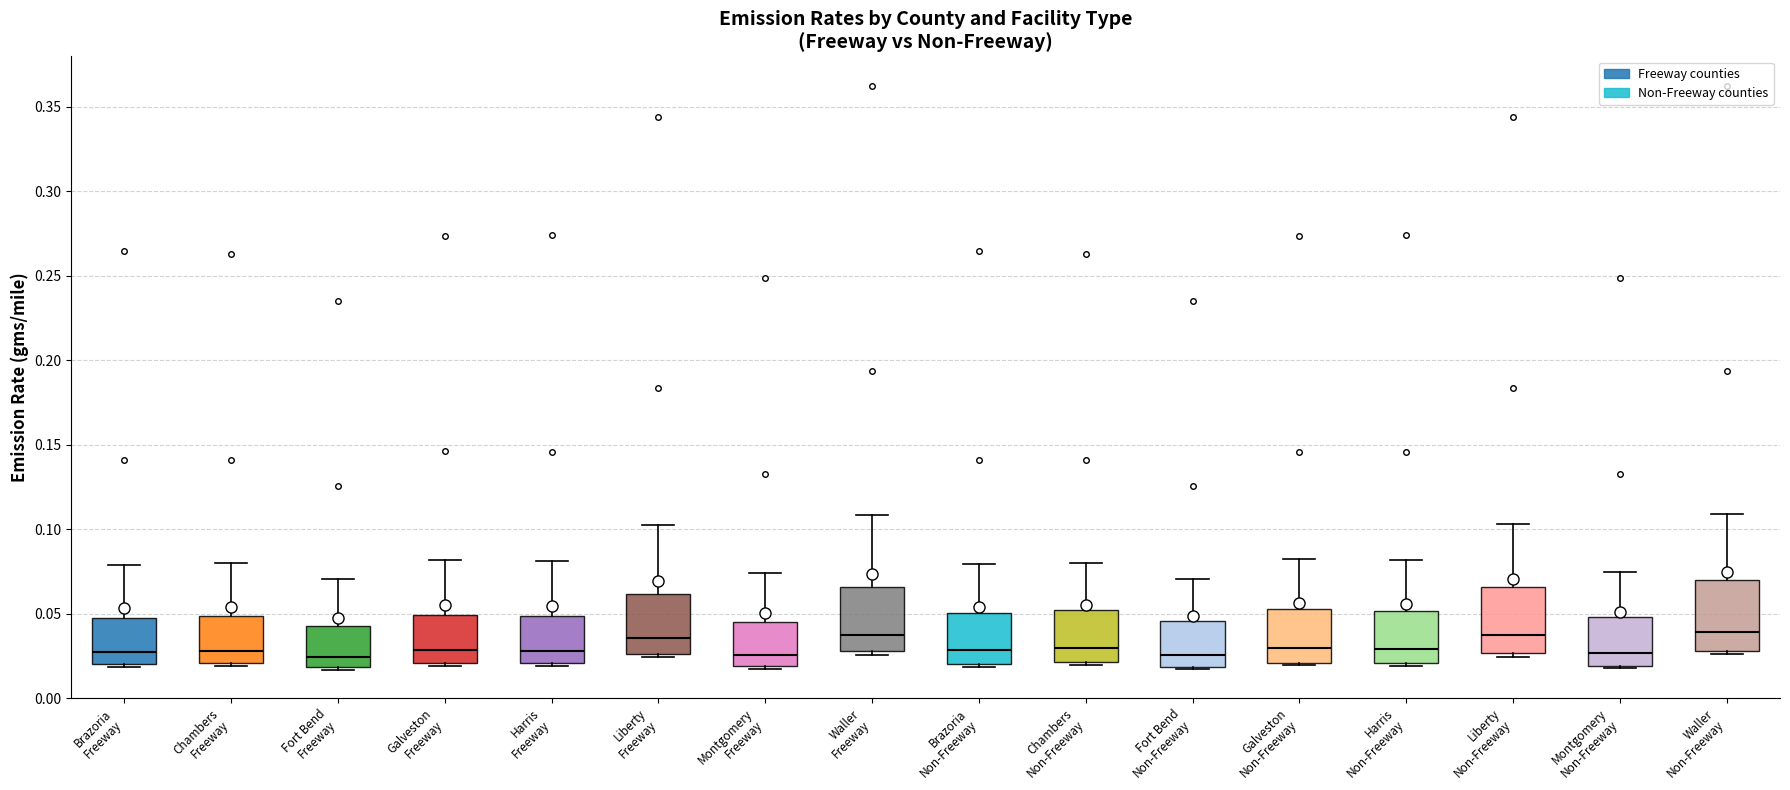

Where is the upper edge of the box for Waller Freeway on the y-axis? The values are not printed on the chart, so give them approximately, as read against the axis.

0.065